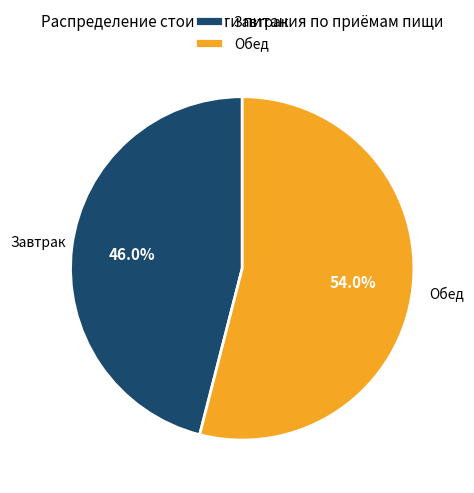

Is it true that Завтрак is 52% of the pie?

False